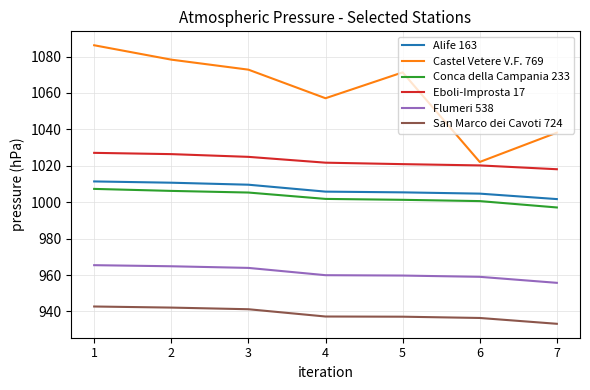

Is it true that Conca della Campania 233 equals 1001.3 at 5?

True